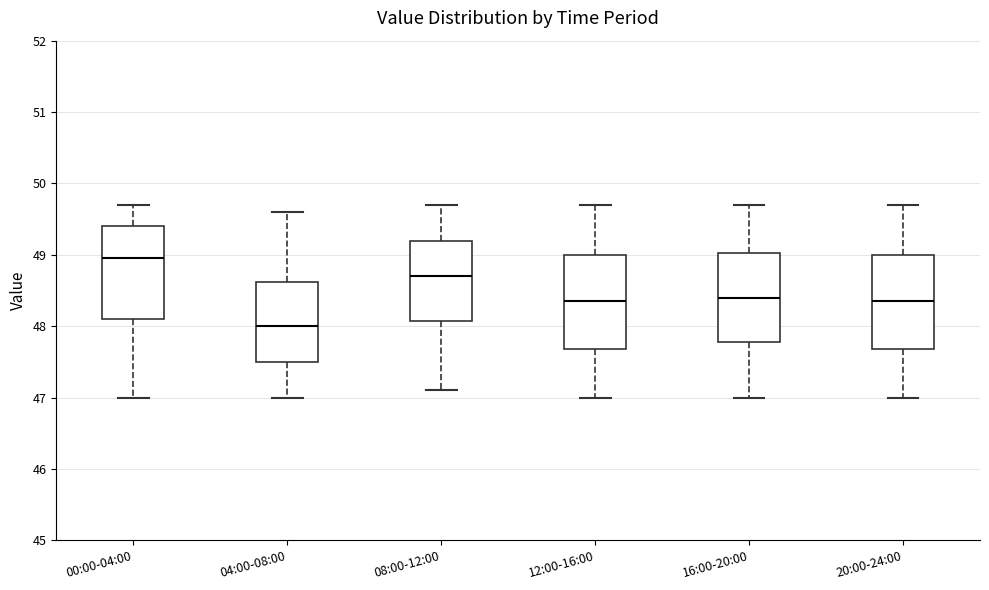

Reading left to right, read every box against the y-axis: the position of its median line, the range the box covers, and the ends of its whiskers. The values are not printed on the chart, so give them approximately, as read against the axis.

00:00-04:00: median 49.0, box 48.1 to 49.4, whiskers 47.0 to 49.7
04:00-08:00: median 48.0, box 47.5 to 48.6, whiskers 47.0 to 49.6
08:00-12:00: median 48.7, box 48.1 to 49.2, whiskers 47.1 to 49.7
12:00-16:00: median 48.4, box 47.7 to 49.0, whiskers 47.0 to 49.7
16:00-20:00: median 48.4, box 47.8 to 49.0, whiskers 47.0 to 49.7
20:00-24:00: median 48.4, box 47.7 to 49.0, whiskers 47.0 to 49.7